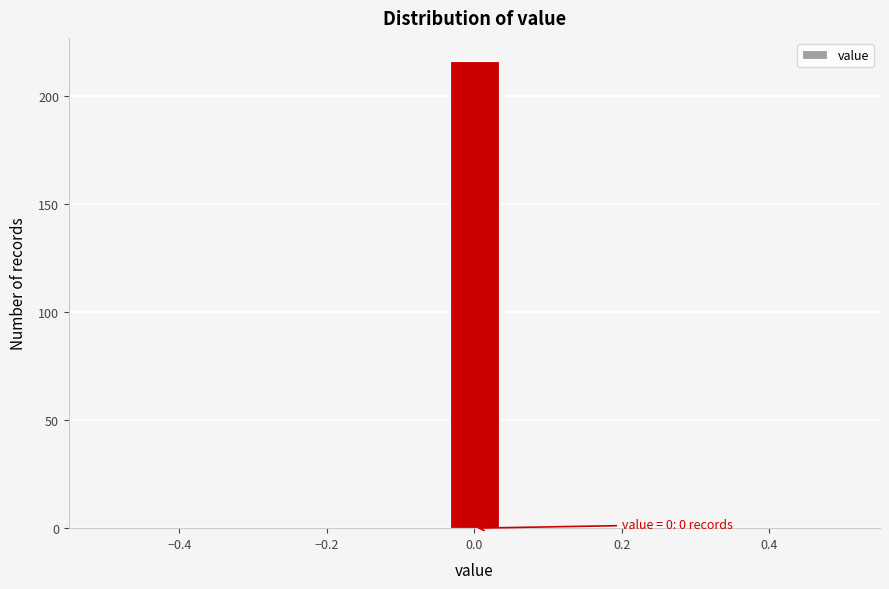

Read against the x-axis, roughly where is the centre of the tallest bar?

0.00